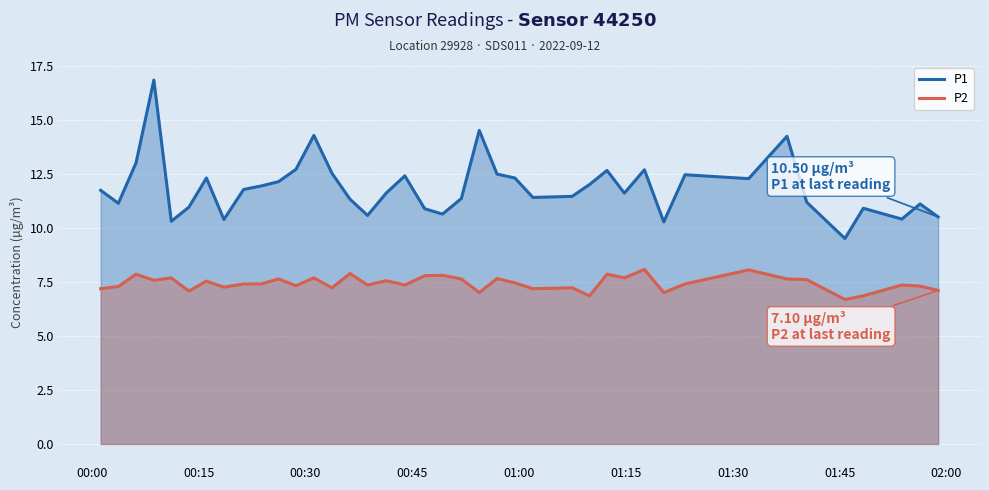

What is the maximum value shown in the chart?

16.8